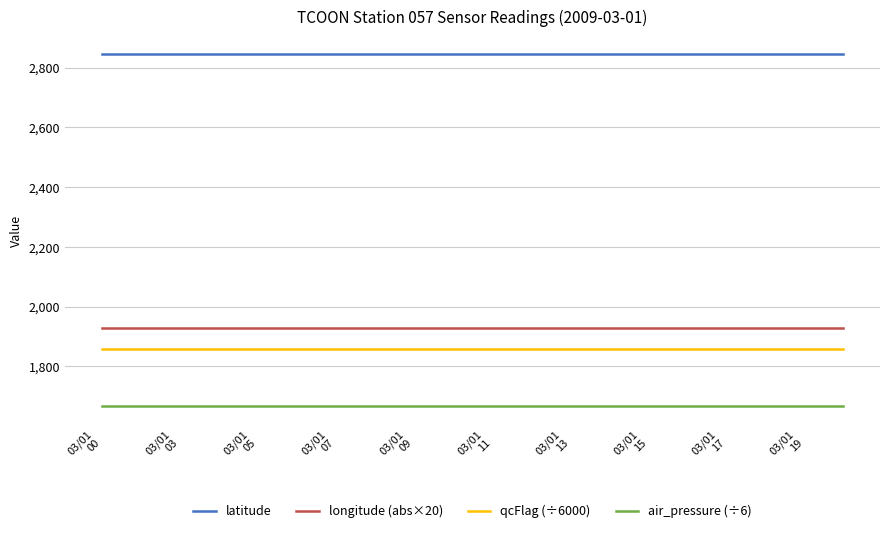

True or false: air_pressure (÷6) and latitude cross at least once.

False